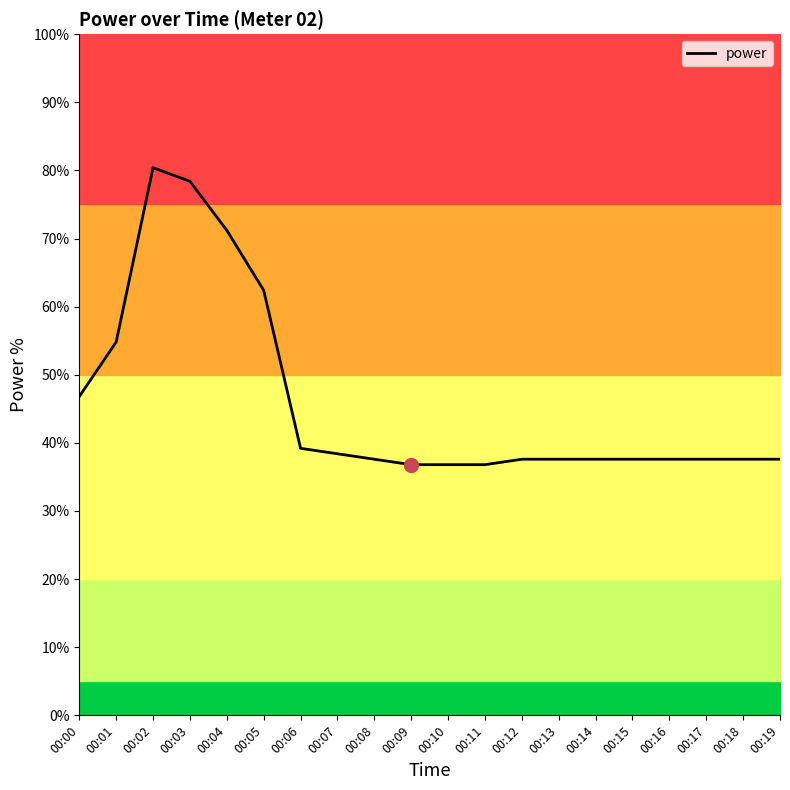

What is the value of the 5th point from the left?

71.2